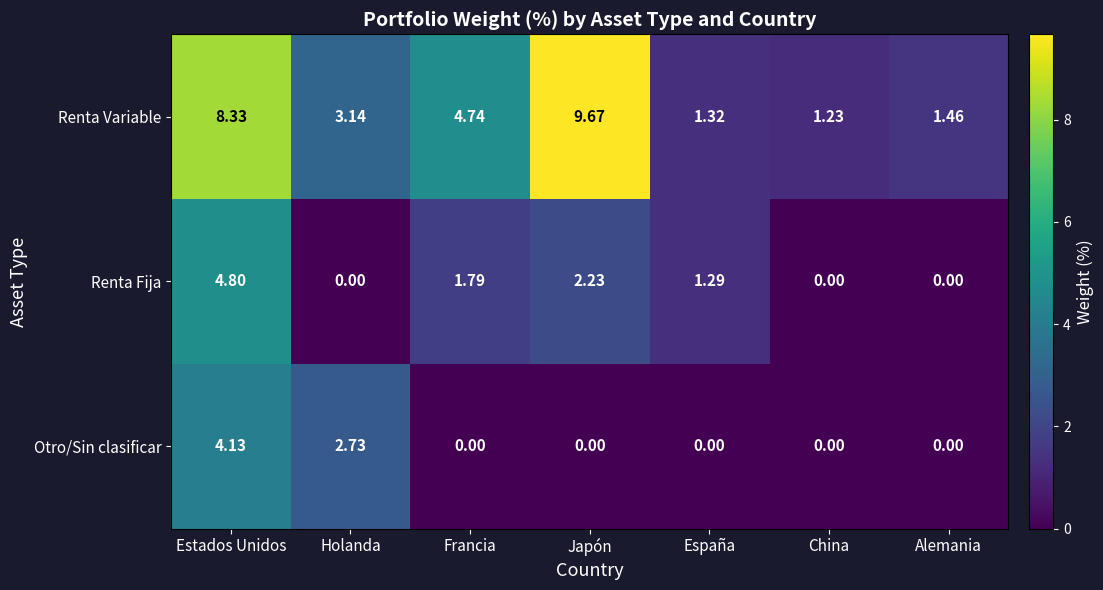

Which series changed the most between Estados Unidos and Francia?

Otro/Sin clasificar